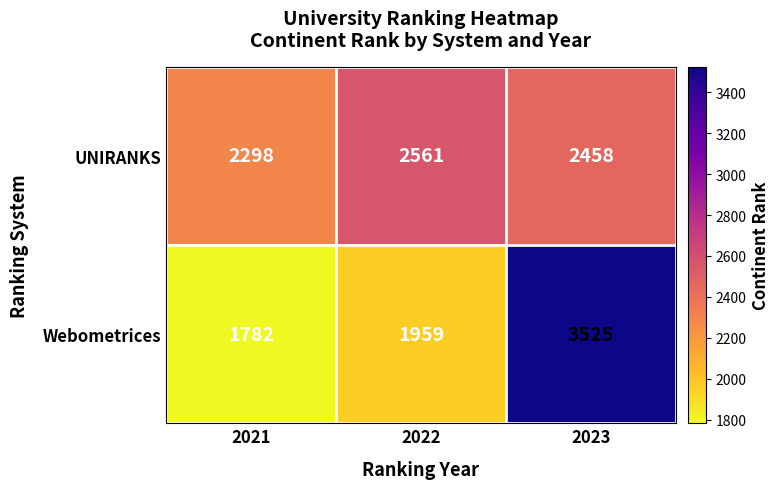

Reading left to right, list all the values displayed in this chart.

UNIRANKS: 2298	2561	2458
Webometrices: 1782	1959	3525